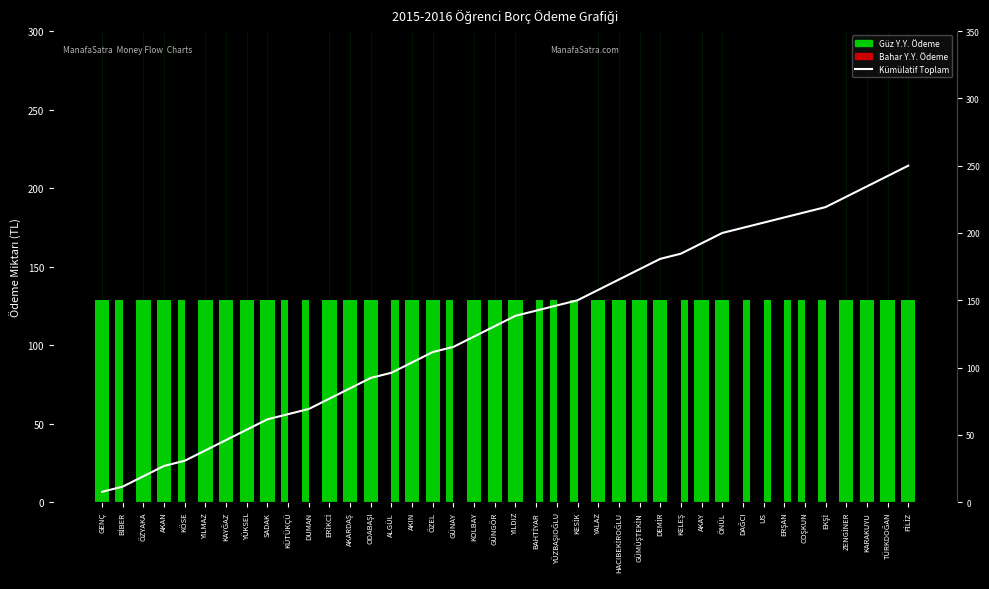

Reading left to right, list all the values displayed in this chart.

Güz Y.Y. Ödeme: GENÇ=129.0	BİBER=129.0	ÖZYAKA=129.0	AKAN=129.0	KÖSE=129.0	YILMAZ=129.0	KAYĞAZ=129.0	YÜKSEL=129.0	SADAK=129.0	KÜTÜKÇÜ=129.0	DUMAN=129.0	ERİKCİ=129.0	AKARDAŞ=129.0	ODABAŞI=129.0	ALGÜL=0.0	AKIN=129.0	ÖZEL=129.0	GÜNAY=129.0	KOLBAY=129.0	GÜNGÖR=129.0	YILDIZ=129.0	BAHTİYAR=0.0	YÜZBAŞIOĞLU=129.0	KESİK=129.0	YALAZ=129.0	HACIBEKİROĞLU=129.0	GÜMÜŞTEKİN=129.0	DEMİR=129.0	KELEŞ=0.0	AKAY=129.0	ÖNÜL=129.0	DAĞCI=0.0	US=0.0	ERŞAN=0.0	COŞKUN=129.0	EKŞİ=129.0	ZENGİNER=129.0	KARAKUYU=129.0	TÜRKDOĞAN=129.0	FİLİZ=129.0
Bahar Y.Y. Ödeme: GENÇ=129.0	BİBER=0.0	ÖZYAKA=129.0	AKAN=129.0	KÖSE=0.0	YILMAZ=129.0	KAYĞAZ=129.0	YÜKSEL=129.0	SADAK=129.0	KÜTÜKÇÜ=0.0	DUMAN=0.0	ERİKCİ=129.0	AKARDAŞ=129.0	ODABAŞI=129.0	ALGÜL=129.0	AKIN=129.0	ÖZEL=129.0	GÜNAY=0.0	KOLBAY=129.0	GÜNGÖR=129.0	YILDIZ=129.0	BAHTİYAR=129.0	YÜZBAŞIOĞLU=0.0	KESİK=0.0	YALAZ=129.0	HACIBEKİROĞLU=129.0	GÜMÜŞTEKİN=129.0	DEMİR=129.0	KELEŞ=129.0	AKAY=129.0	ÖNÜL=129.0	DAĞCI=129.0	US=129.0	ERŞAN=129.0	COŞKUN=0.0	EKŞİ=0.0	ZENGİNER=129.0	KARAKUYU=129.0	TÜRKDOĞAN=129.0	FİLİZ=129.0
Kümülatif Toplam: GENÇ=7.7	BİBER=11.5	ÖZYAKA=19.2	AKAN=26.9	KÖSE=30.8	YILMAZ=38.5	KAYĞAZ=46.2	YÜKSEL=53.8	SADAK=61.5	KÜTÜKÇÜ=65.4	DUMAN=69.2	ERİKCİ=76.9	AKARDAŞ=84.6	ODABAŞI=92.3	ALGÜL=96.2	AKIN=103.8	ÖZEL=111.5	GÜNAY=115.4	KOLBAY=123.1	GÜNGÖR=130.8	YILDIZ=138.5	BAHTİYAR=142.3	YÜZBAŞIOĞLU=146.2	KESİK=150.0	YALAZ=157.7	HACIBEKİROĞLU=165.4	GÜMÜŞTEKİN=173.1	DEMİR=180.8	KELEŞ=184.6	AKAY=192.3	ÖNÜL=200.0	DAĞCI=203.8	US=207.7	ERŞAN=211.5	COŞKUN=215.4	EKŞİ=219.2	ZENGİNER=226.9	KARAKUYU=234.6	TÜRKDOĞAN=242.3	FİLİZ=250.0